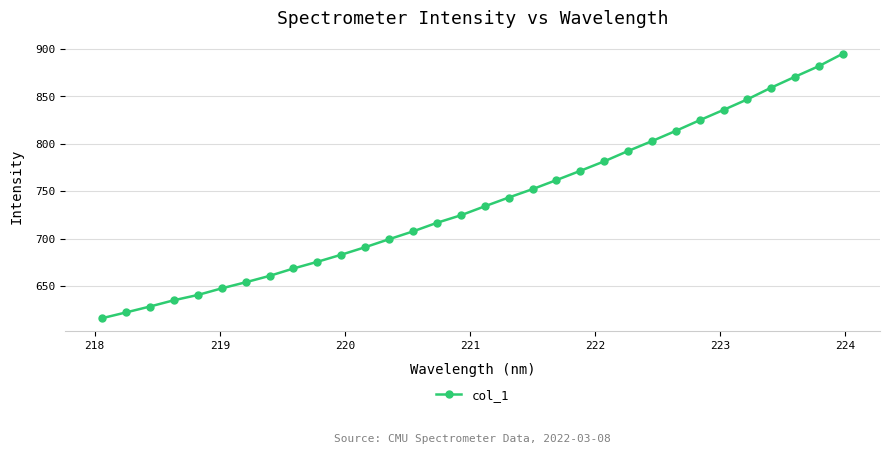

What is the smallest value displayed?

616.0